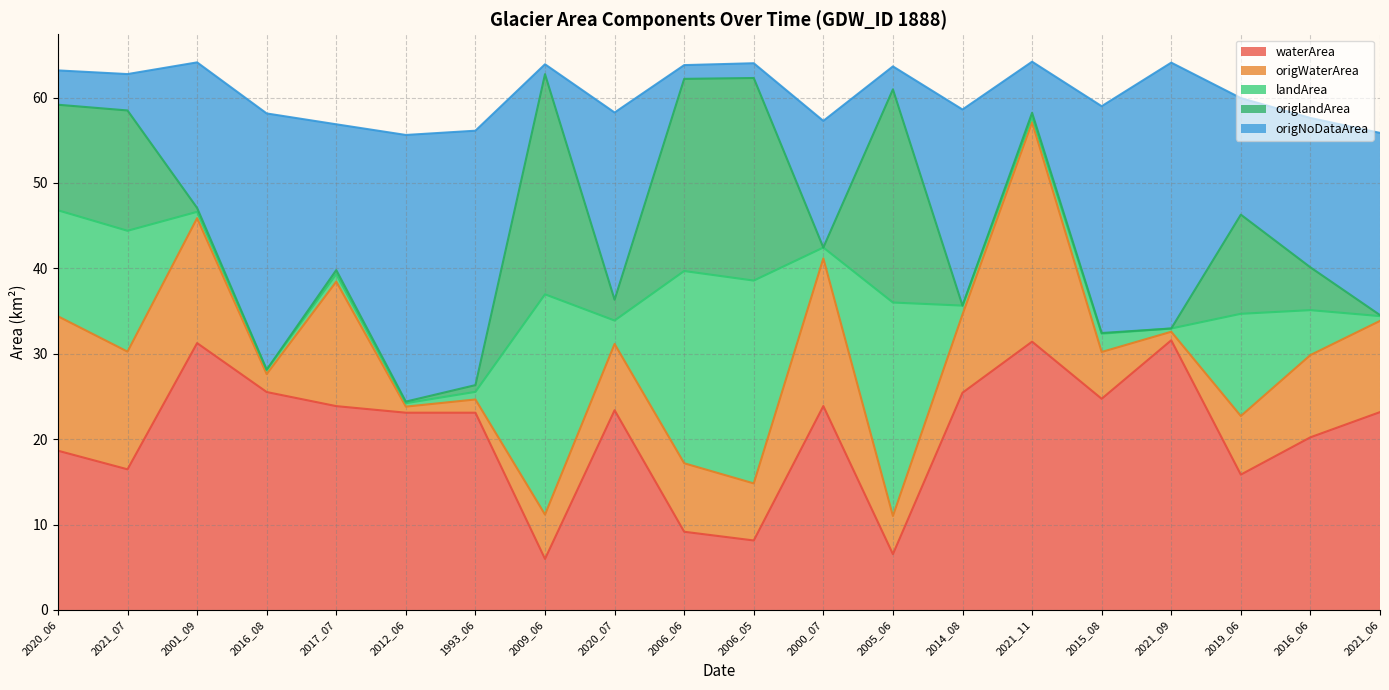

What is the total value across all series at 2021_09?

64.1